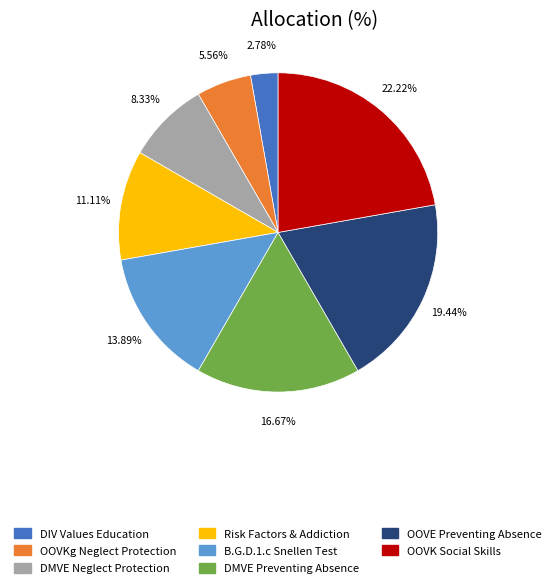

To the nearest percent, what is the average slice percentage?

12%